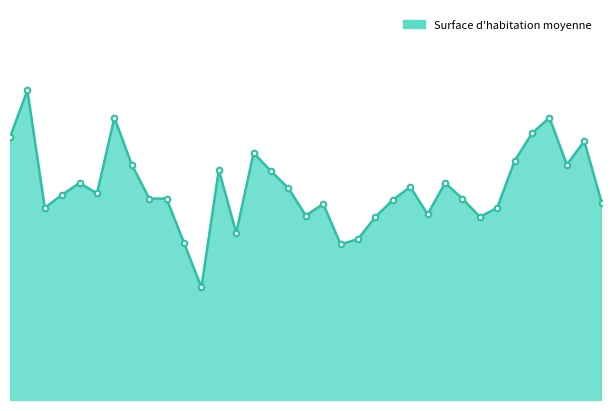

Which label corresponds to the smallest value in the chart?

Zürich